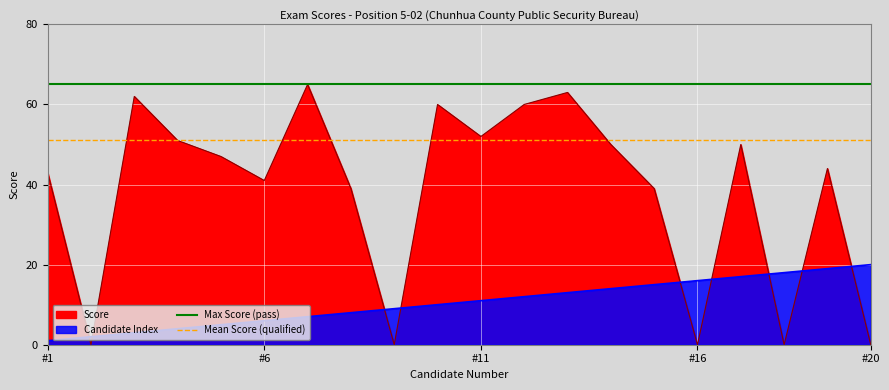

What is the value of the Max Score (pass) point at the 1st from the left?

65.0